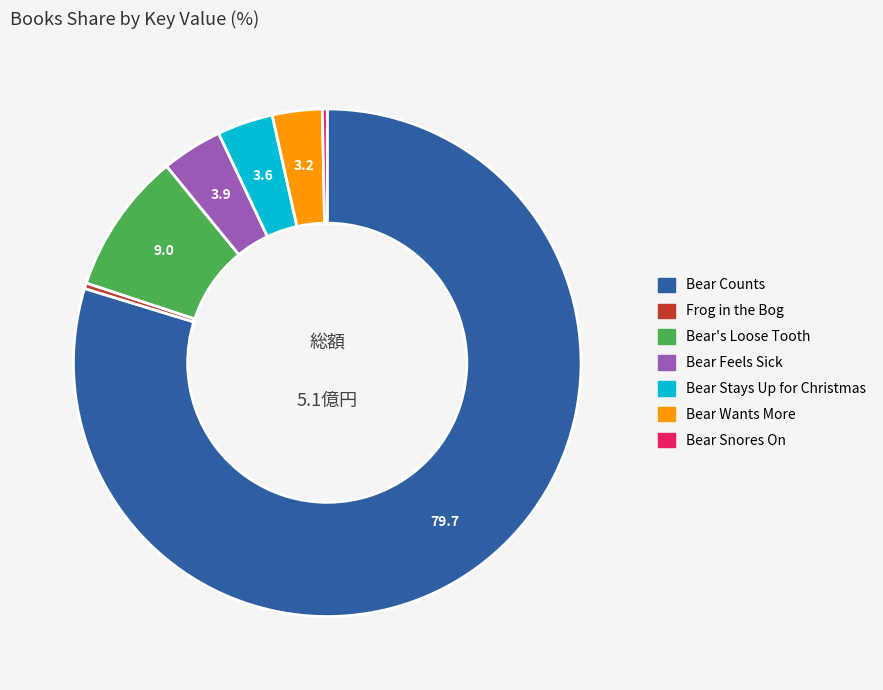

How many segments does this pie chart have?

7